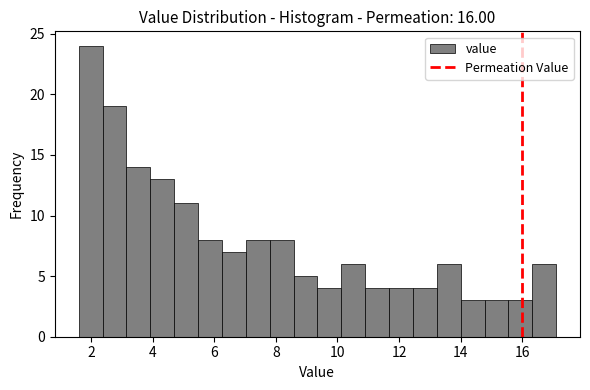

Read against the x-axis, roughly where is the centre of the tallest bar?

2.0